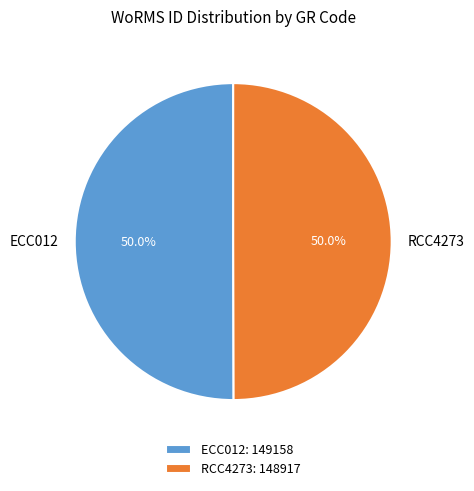

What is the total percentage of RCC4273 and ECC012?

100.0%